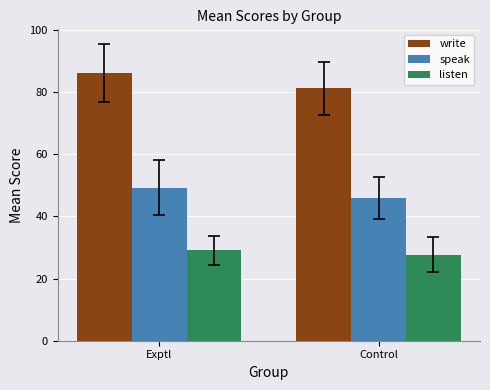

Where is write nearest to the value 83?

Control